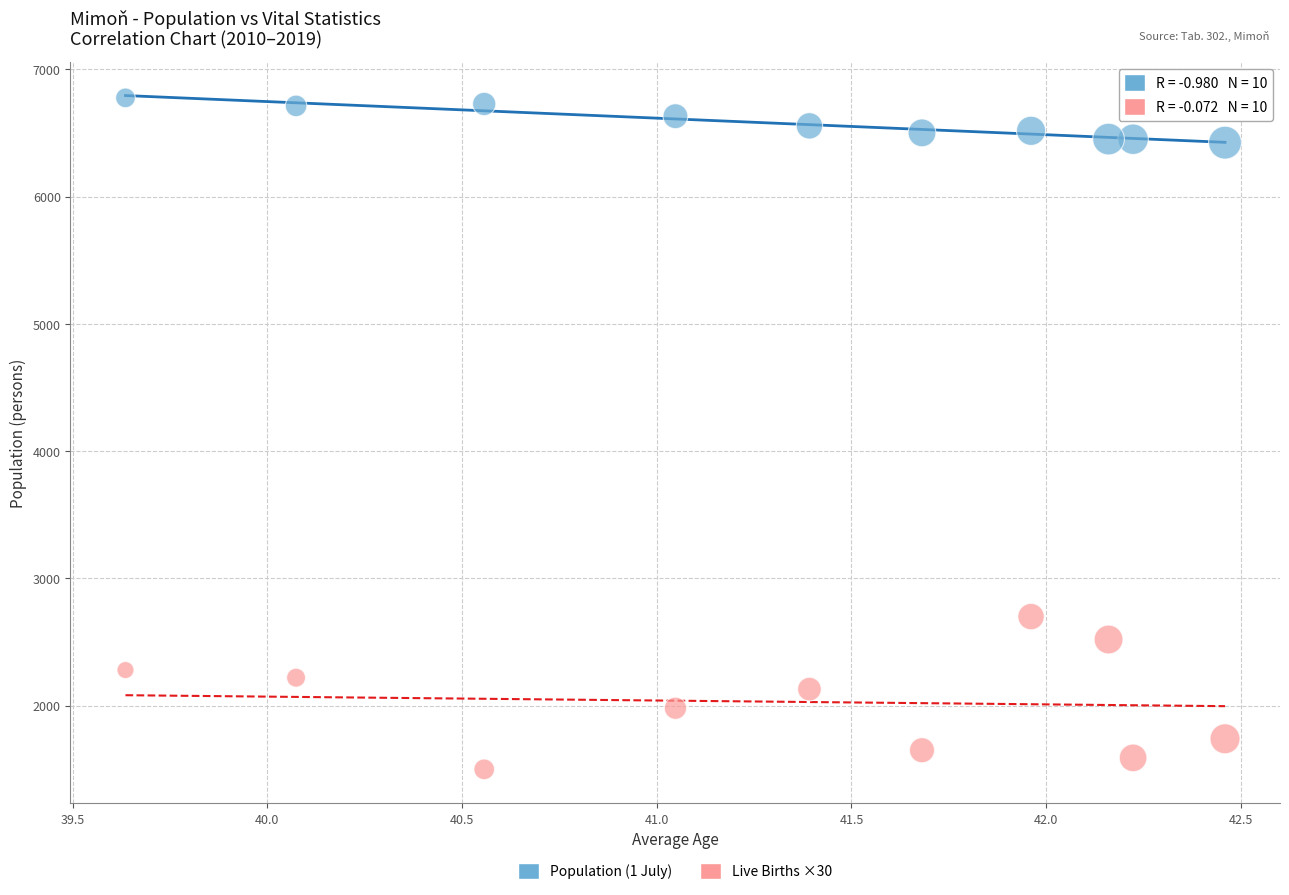

Which series reaches the maximum Y coordinate?

Population (1 July)